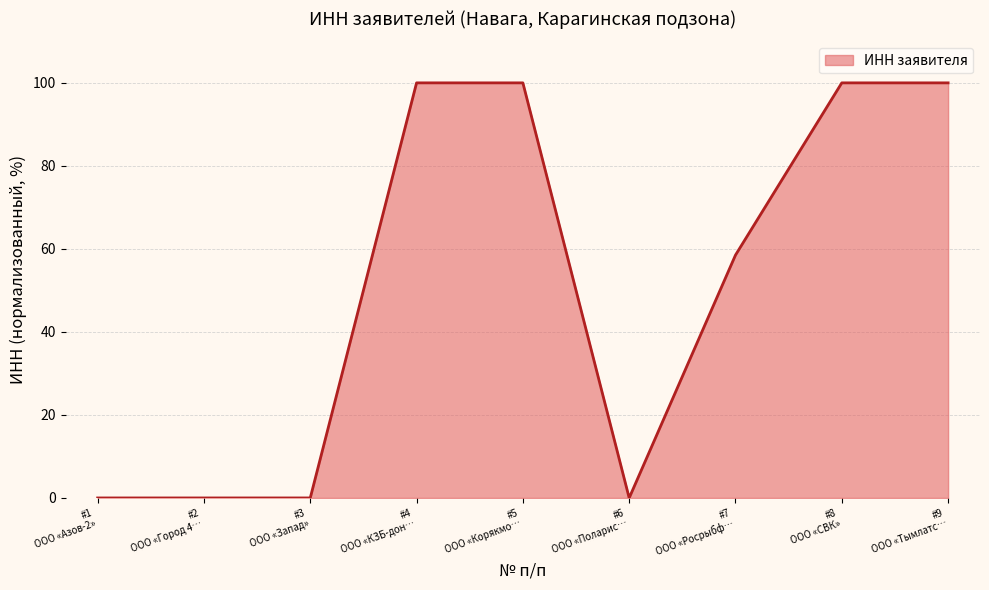

What is the maximum value shown in the chart?

100.0